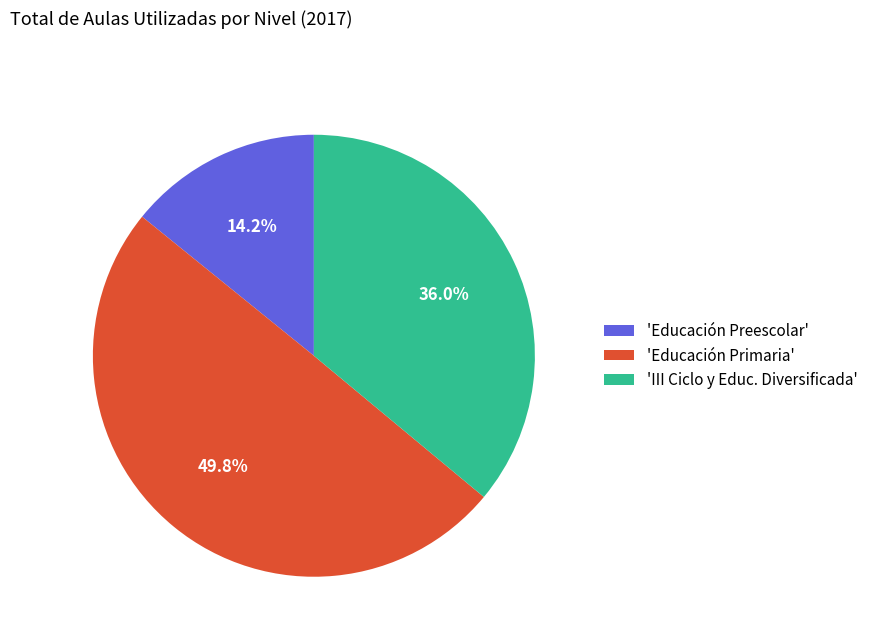

Which slice is the smallest?

'Educación Preescolar'